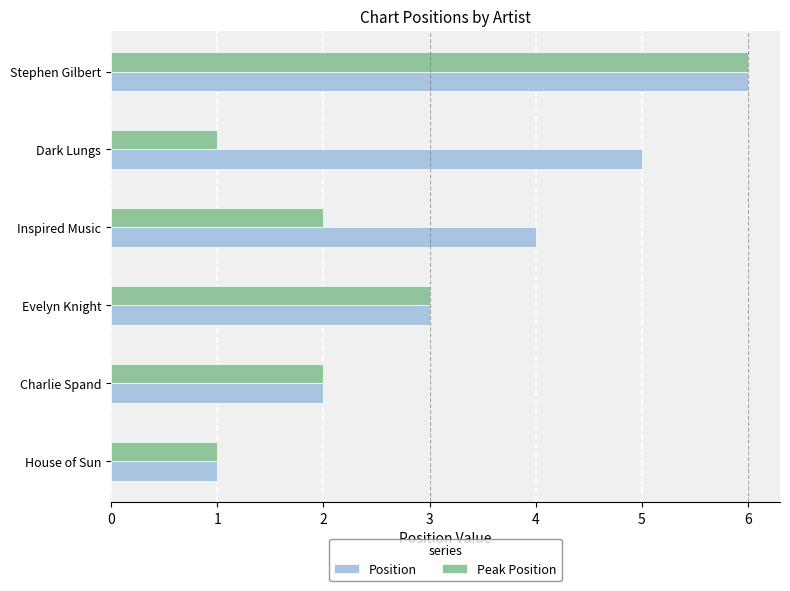

At which label does Peak Position reach its peak?

Stephen Gilbert